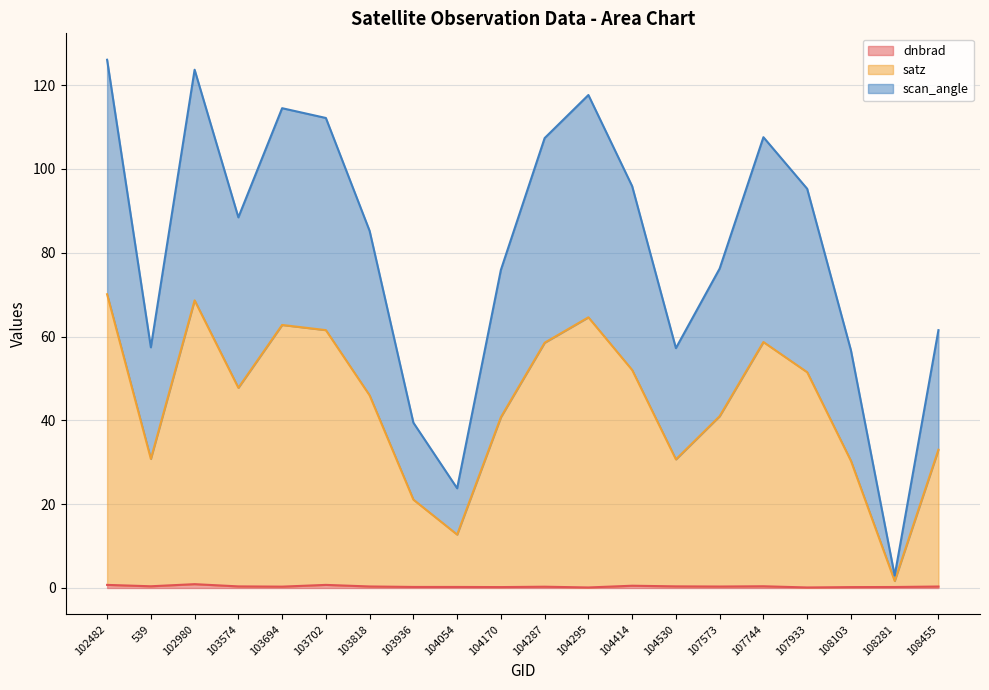

Does the chart display data point markers on the line(s)?

No